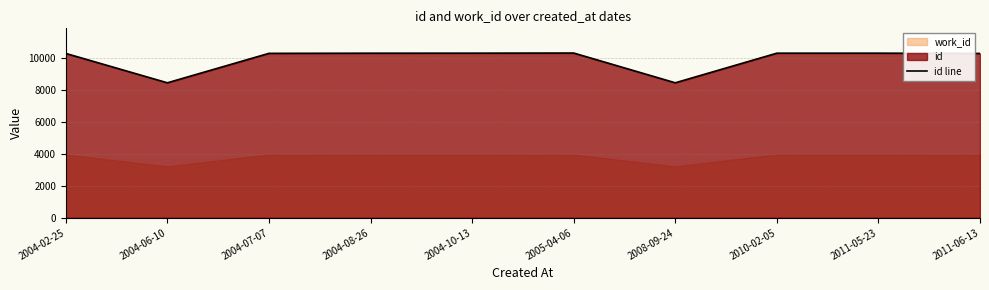

At which category does the chart reach its peak across all series?

2005-04-06